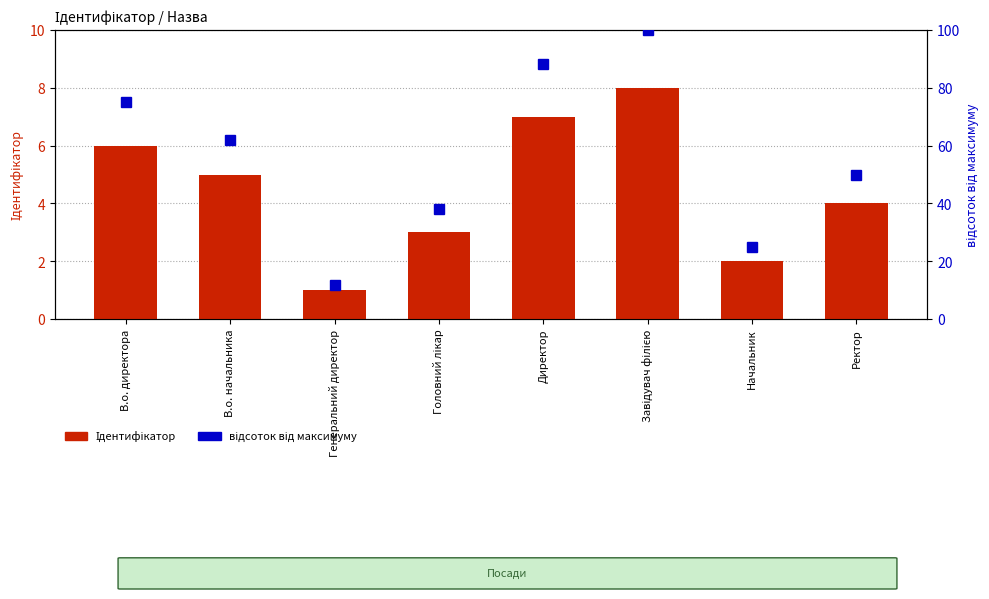

Read the Ідентифікатор value at В.о. начальника.

5